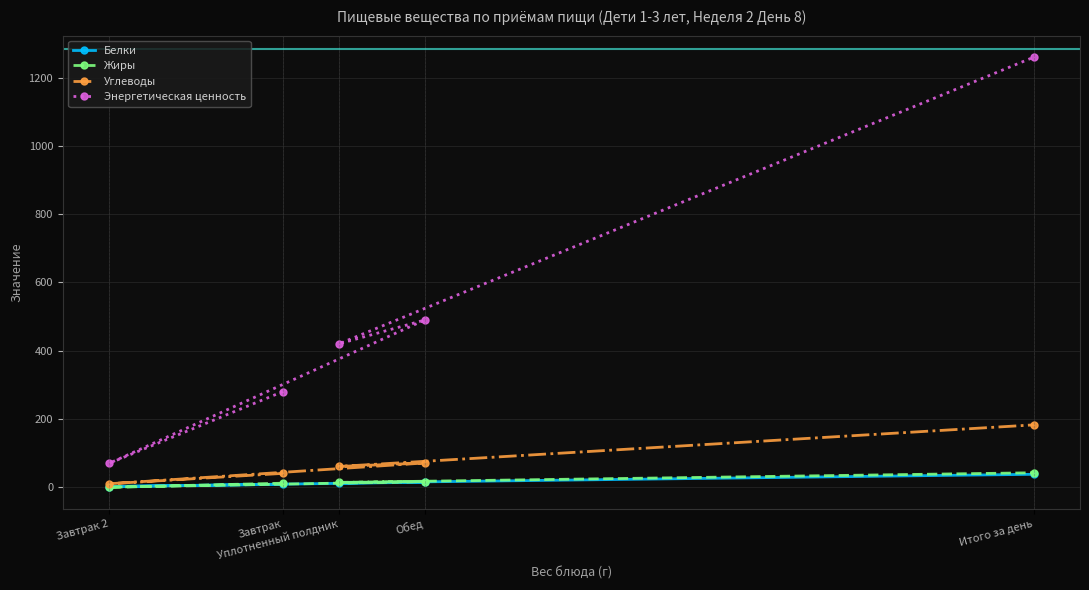

Which category has the lowest value in the Энергетическая ценность series?

Завтрак 2